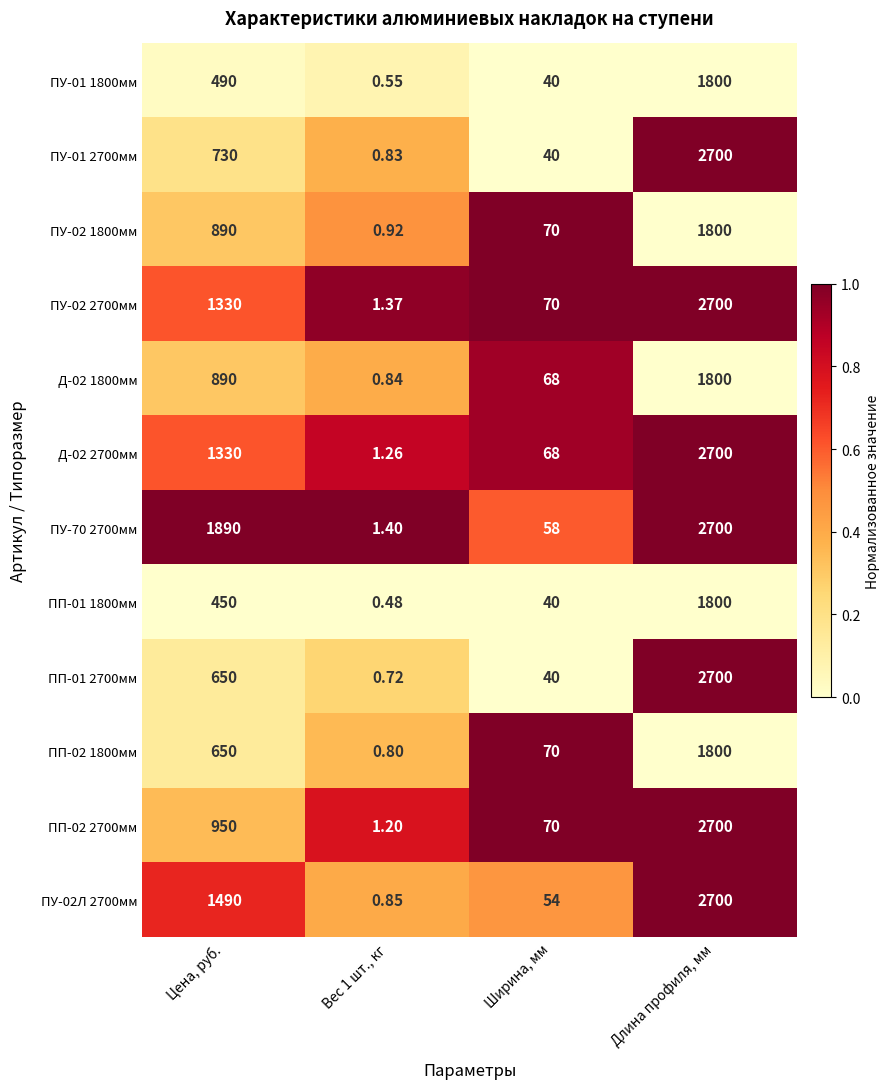

Where is ПП-01 1800мм nearest to the value 900?

Цена, руб.